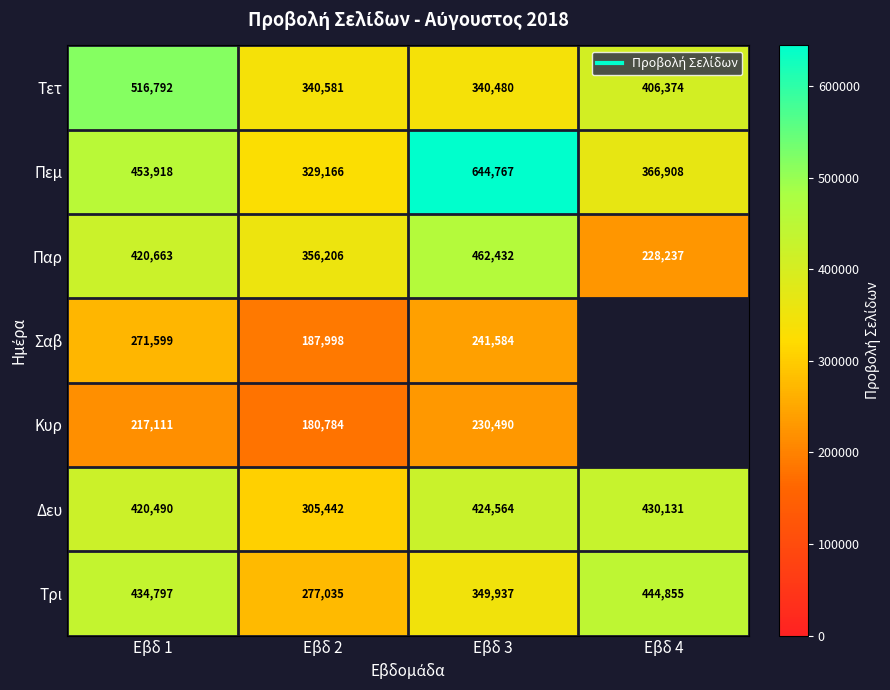

How many data points does each series have?

4